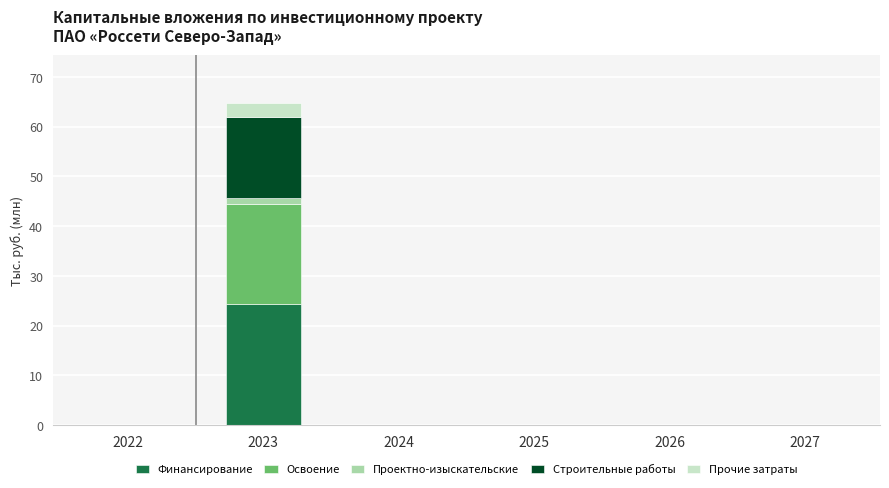

At which category is the sum across all series the highest?

2023